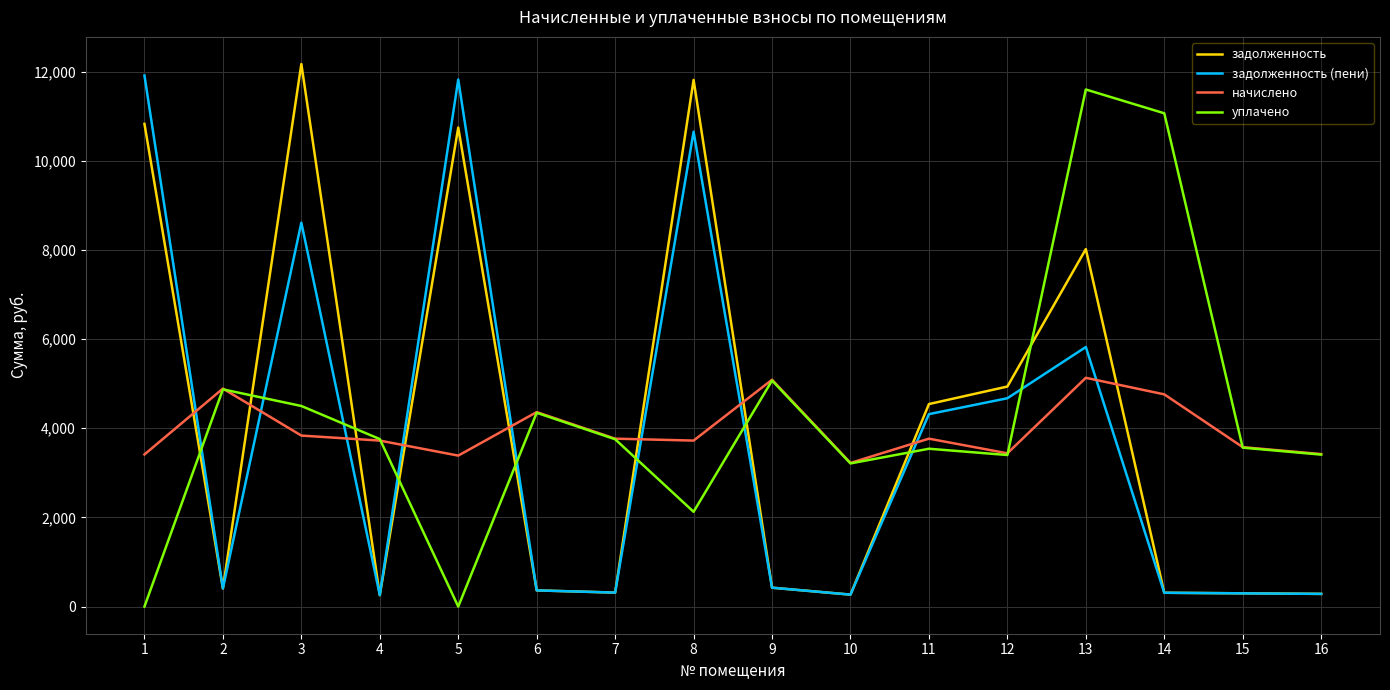

How many times do начислено and задолженность cross each other?

9